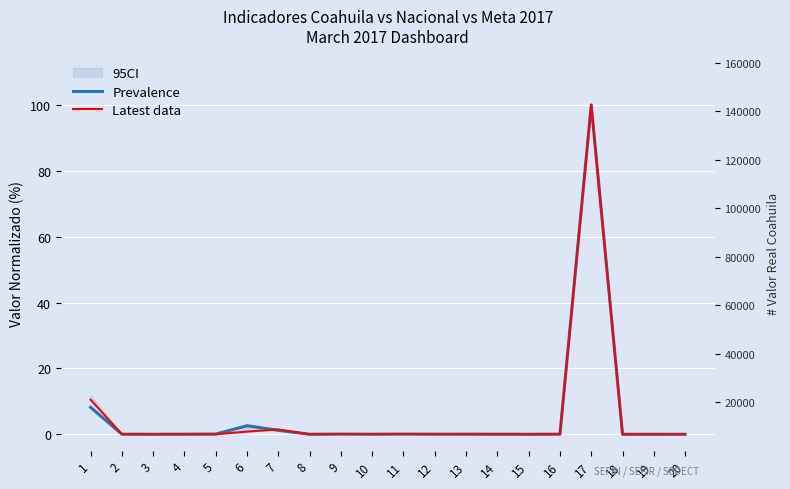

Which series has the largest total across all categories?

Latest data